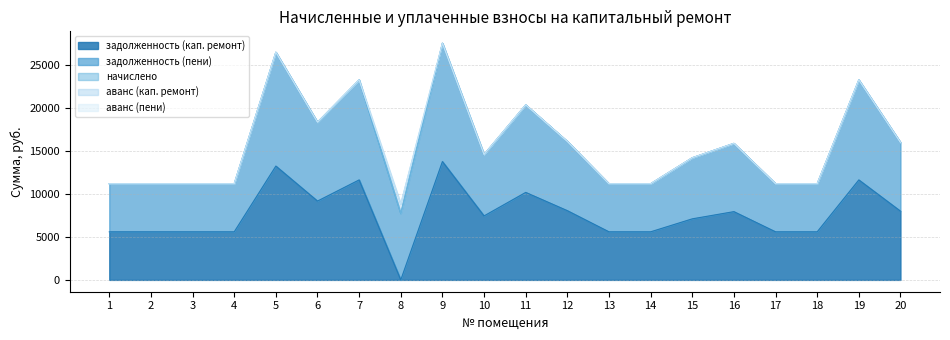

What is the value of the задолженность (пени) point at the 16th from the left?

7923.6